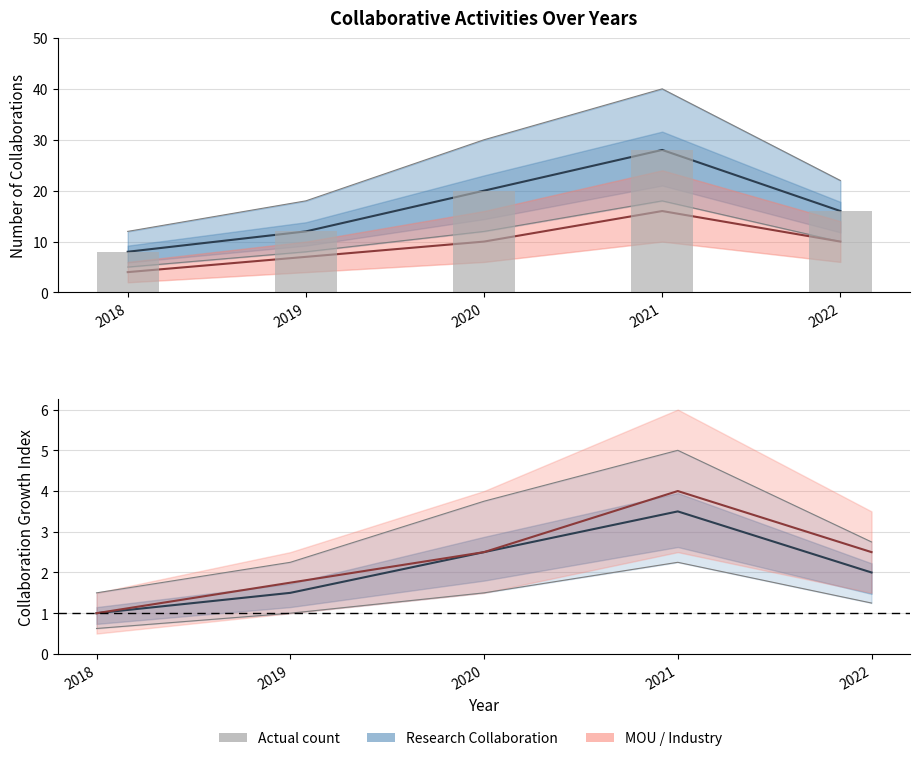

Reading right to left, extract all data points from this chart.

16	28	20	12	8